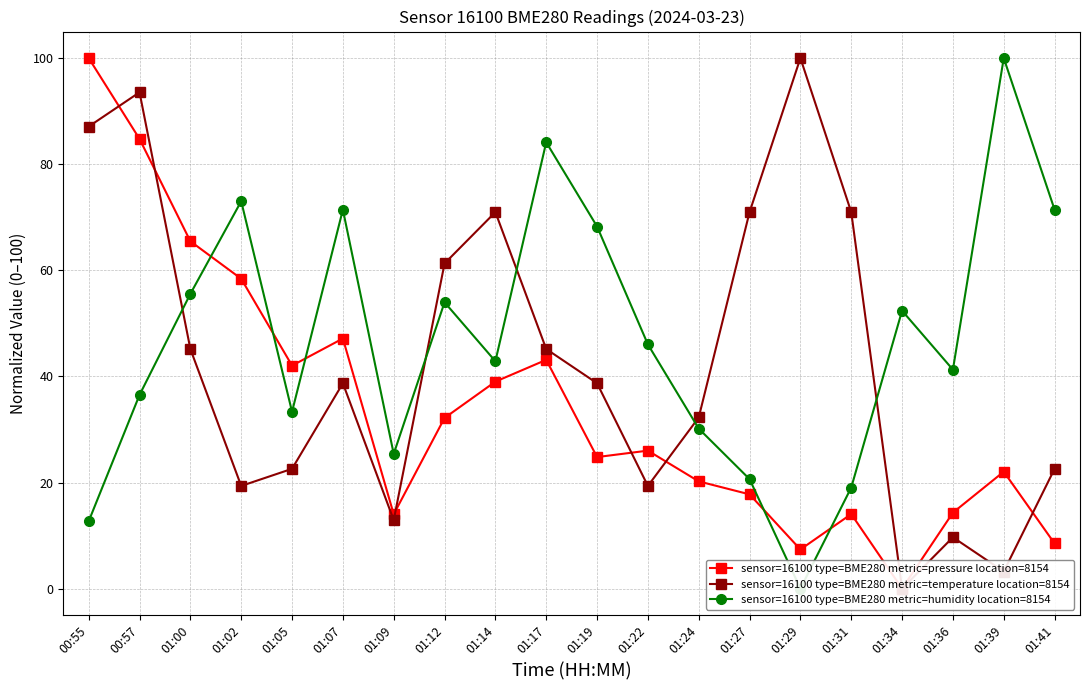

What are all the series names shown in the legend?

sensor=16100 type=BME280 metric=pressure location=8154, sensor=16100 type=BME280 metric=temperature location=8154, sensor=16100 type=BME280 metric=humidity location=8154